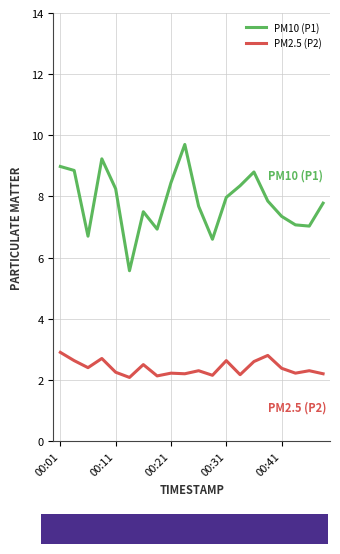

True or false: PM2.5 (P2) and PM10 (P1) cross at least once.

False